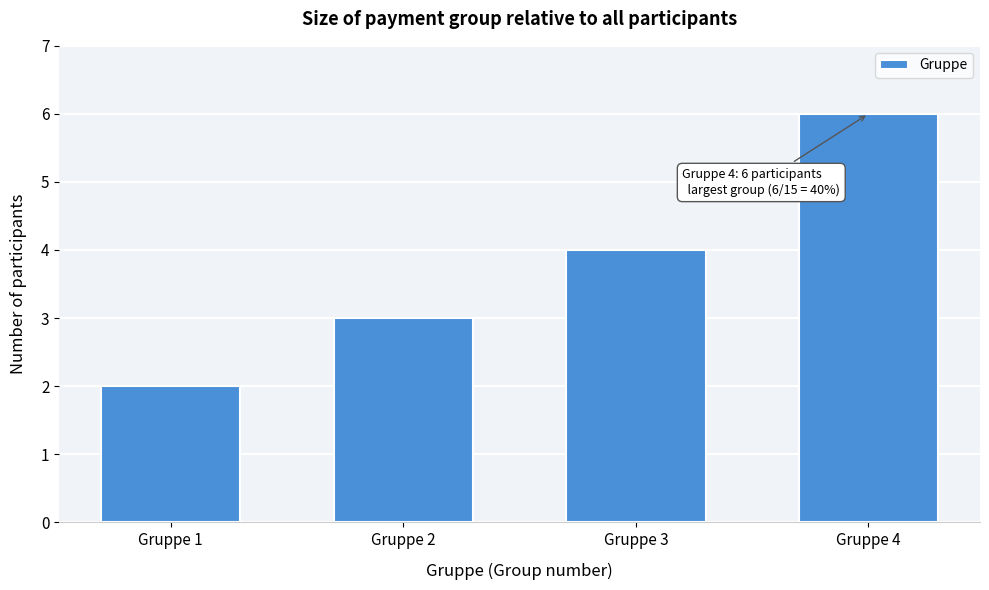

Reading left to right, transcribe all the data shown in this chart.

Gruppe 1=2	Gruppe 2=3	Gruppe 3=4	Gruppe 4=6